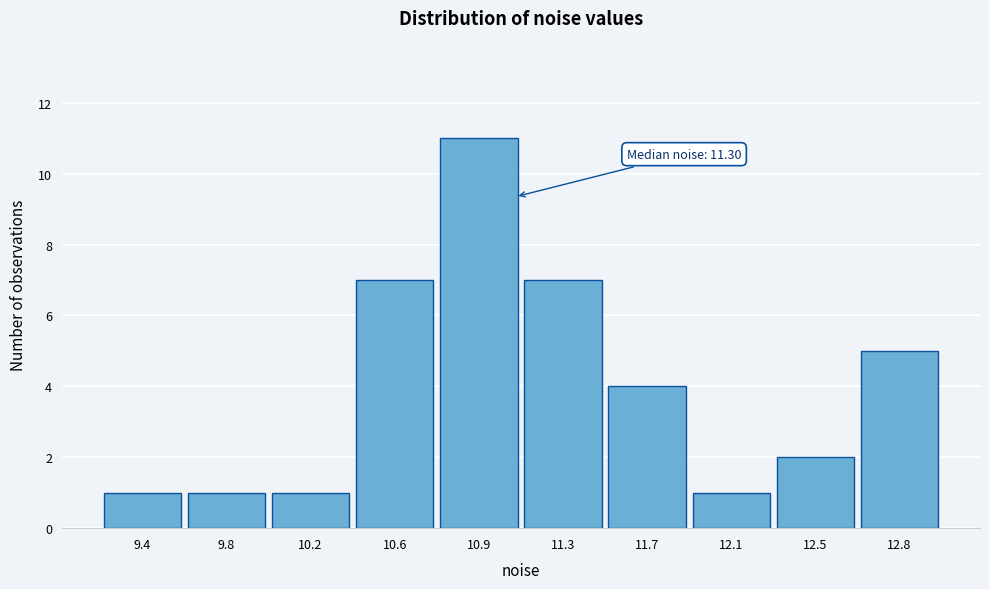

Reading left to right, extract all data points from this chart.

1	1	1	7	11	7	4	1	2	5